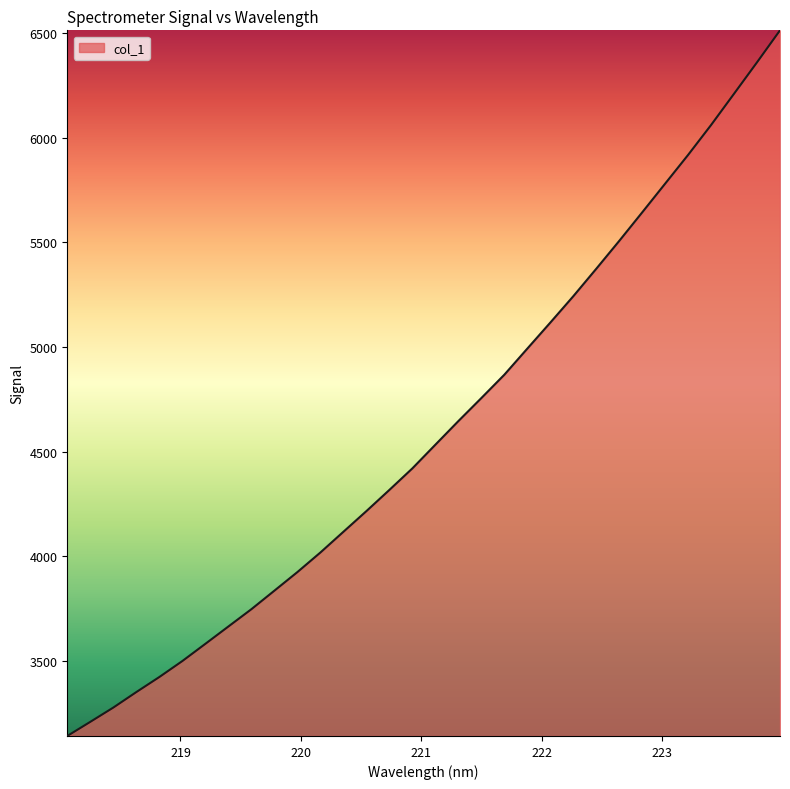

What is the maximum value shown in the chart?

6513.8